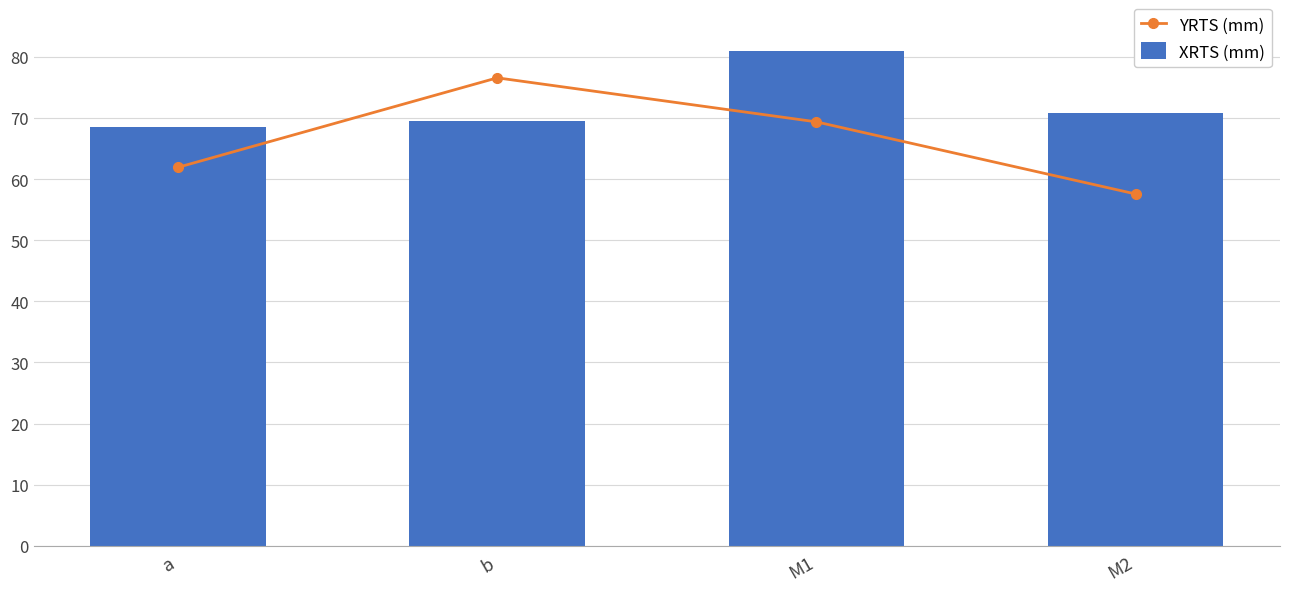

What is the label of the 4th bar from the right?

a